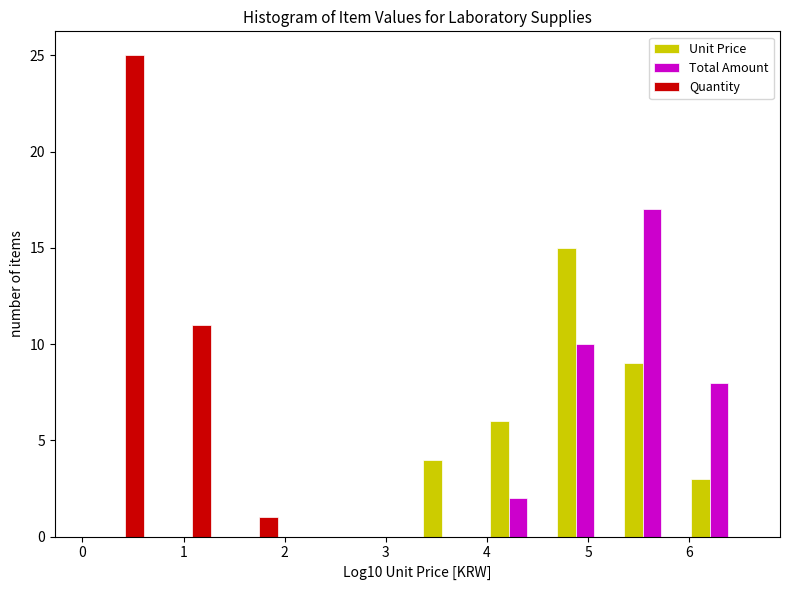

What is the height of the Total Amount bar covering 4.6 to 5.3 on the x-axis? Neither the bar edges nor the heights are printed on the chart, so give them approximately, as read against the axes.

10